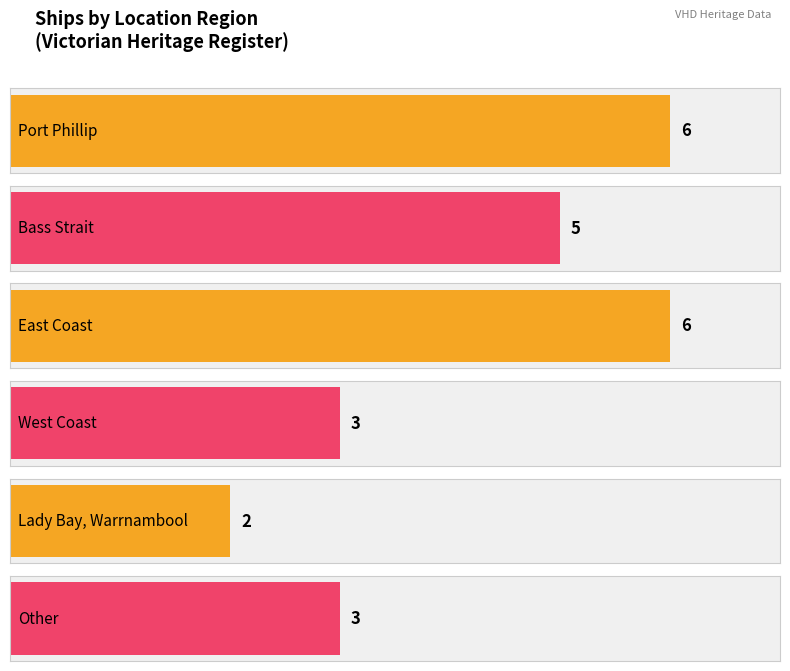

How many categories are shown in the chart?

6